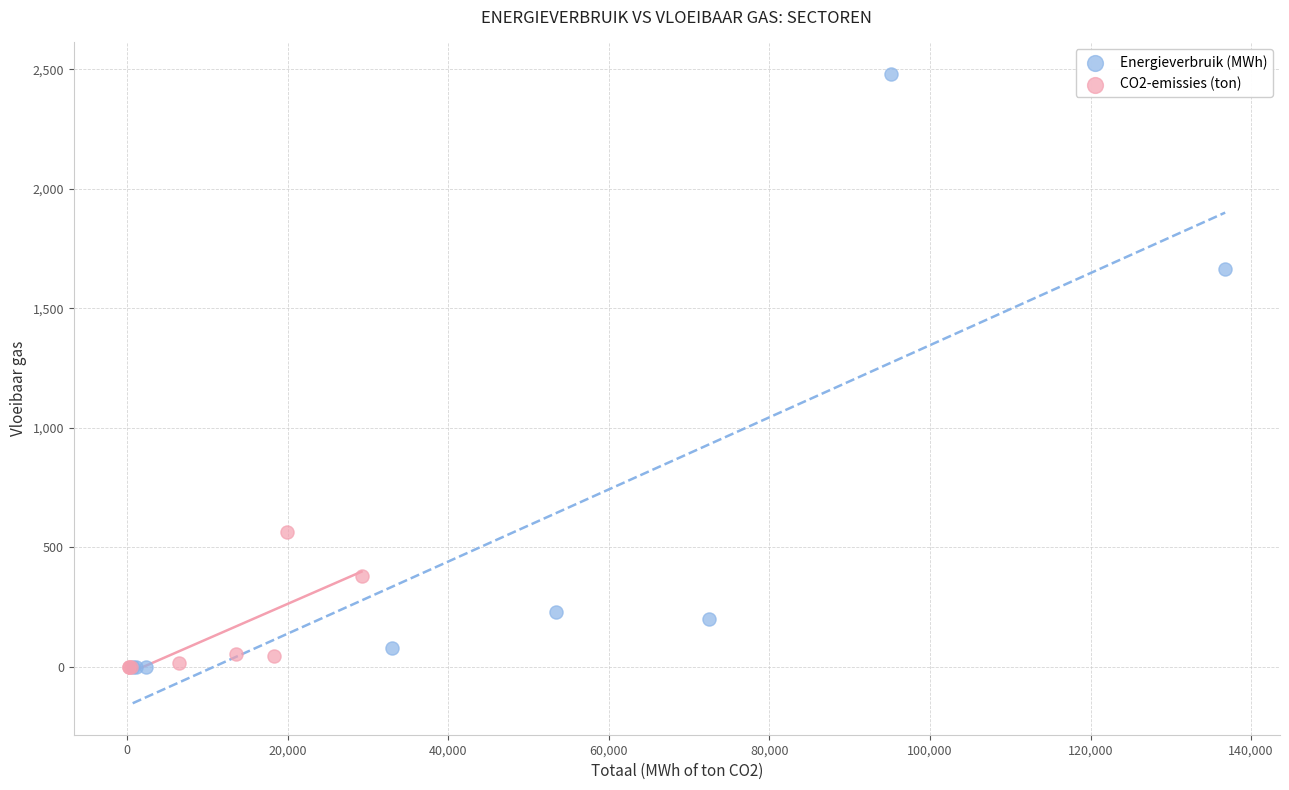

Which series has the largest Y range (max minus min)?

Energieverbruik (MWh)